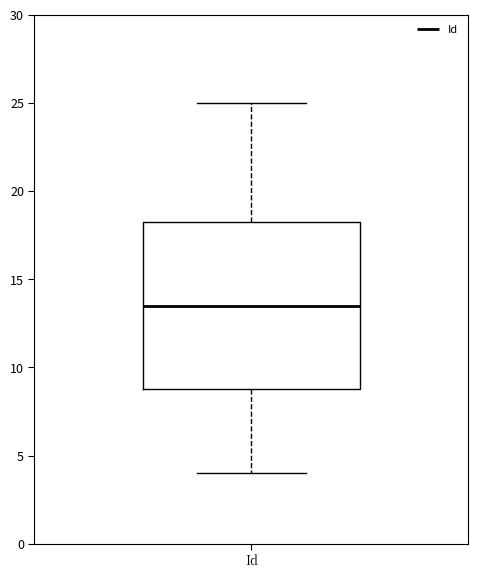

Read this box plot against the y-axis: the position of the median line, the range covered by the box, and the ends of both whiskers. The values are not printed on the chart, so give them approximately, as read against the axis.

median 13.5, box 9.0 to 18.5, whiskers 4.0 to 25.0